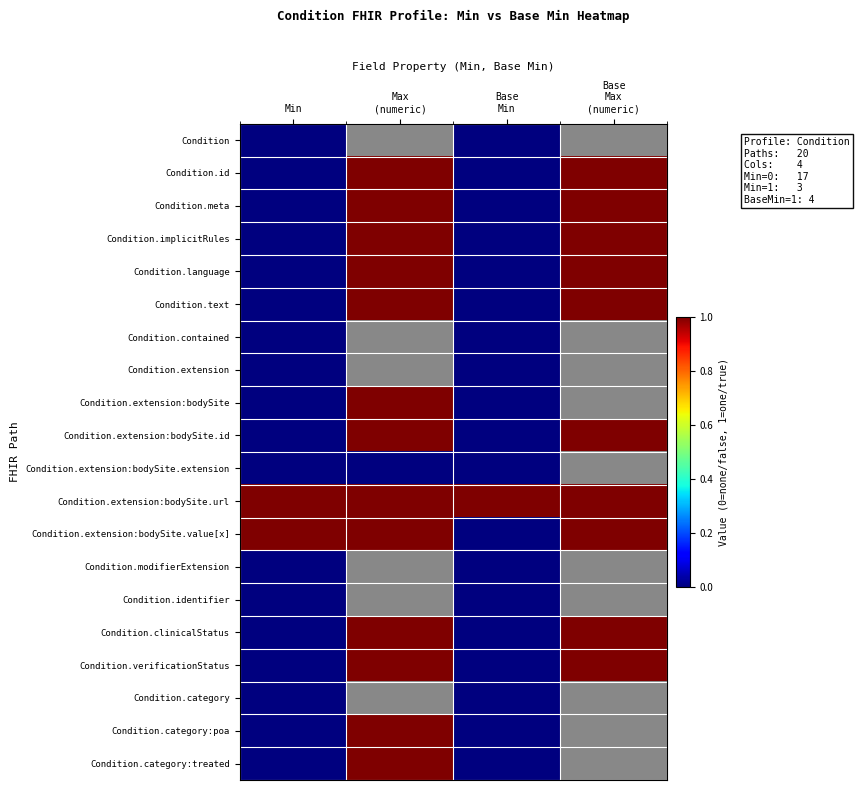

Rank the categories by Condition.language value from lowest to highest.

Min, Base Min, Max (numeric), Base Max (numeric)